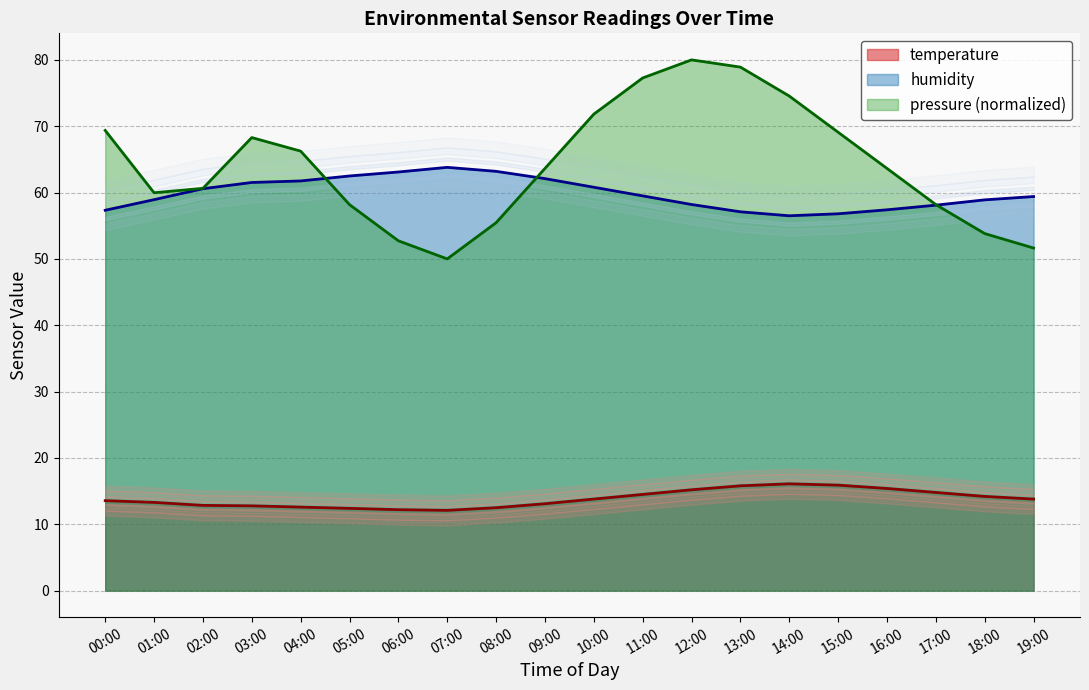

What is the sum of all temperature values?

276.9